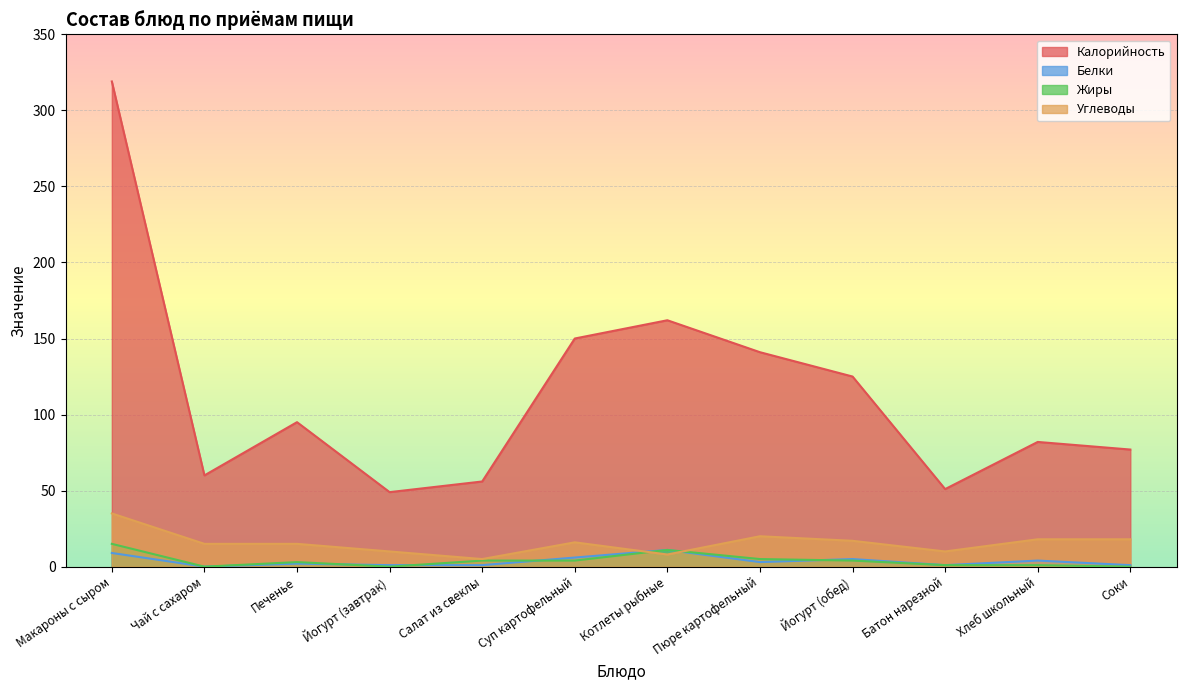

At which label does Углеводы first exceed 16?

Макароны с сыром